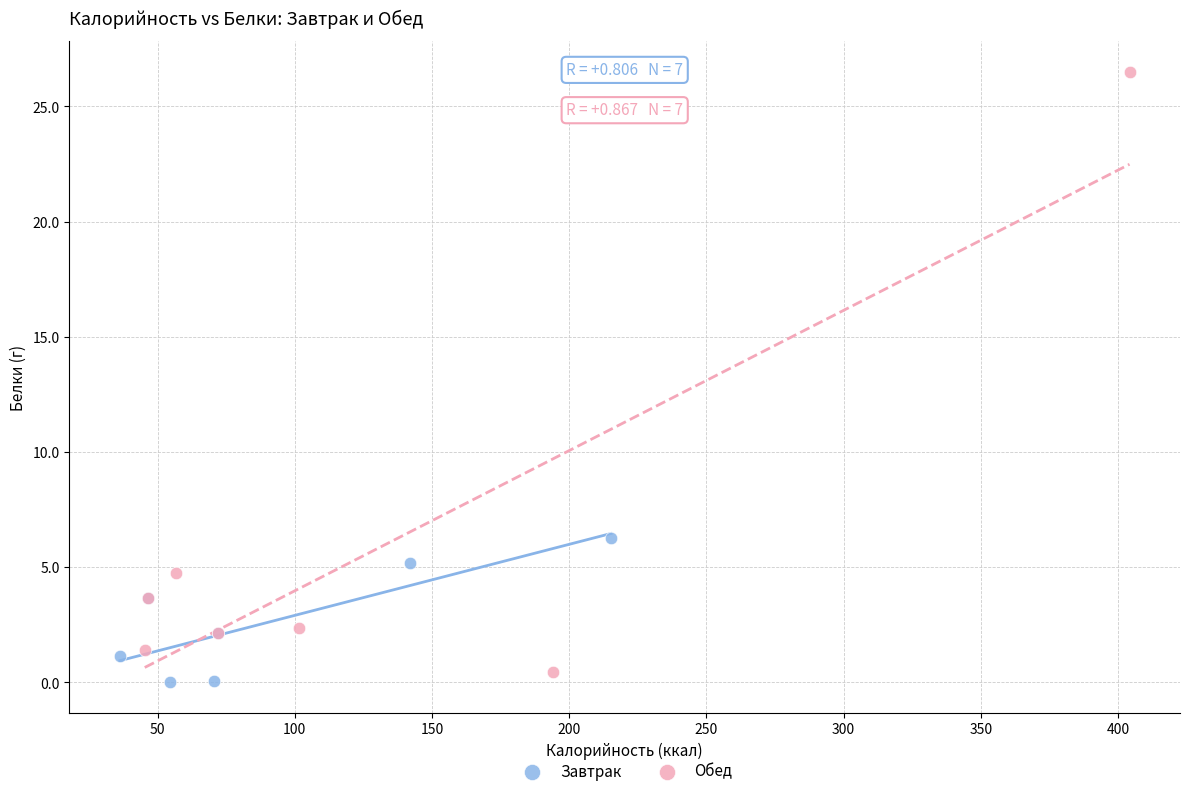

What are all the series names shown in the legend?

Завтрак, Обед